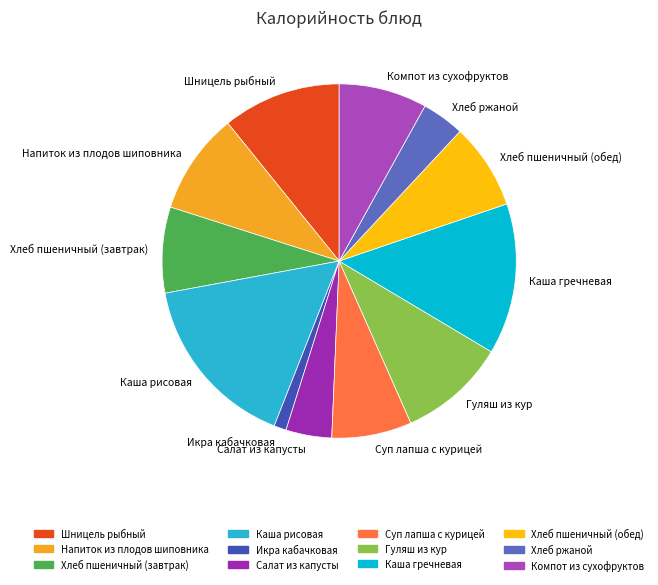

Is it true that Гуляш из кур is 10% of the pie?

True